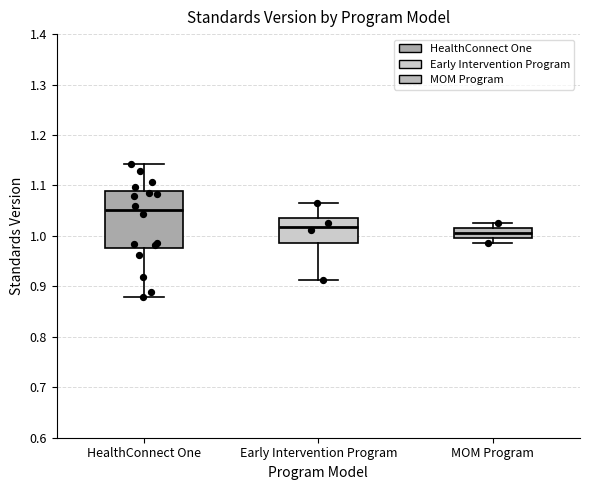

Which box's median line is the lowest?

MOM Program